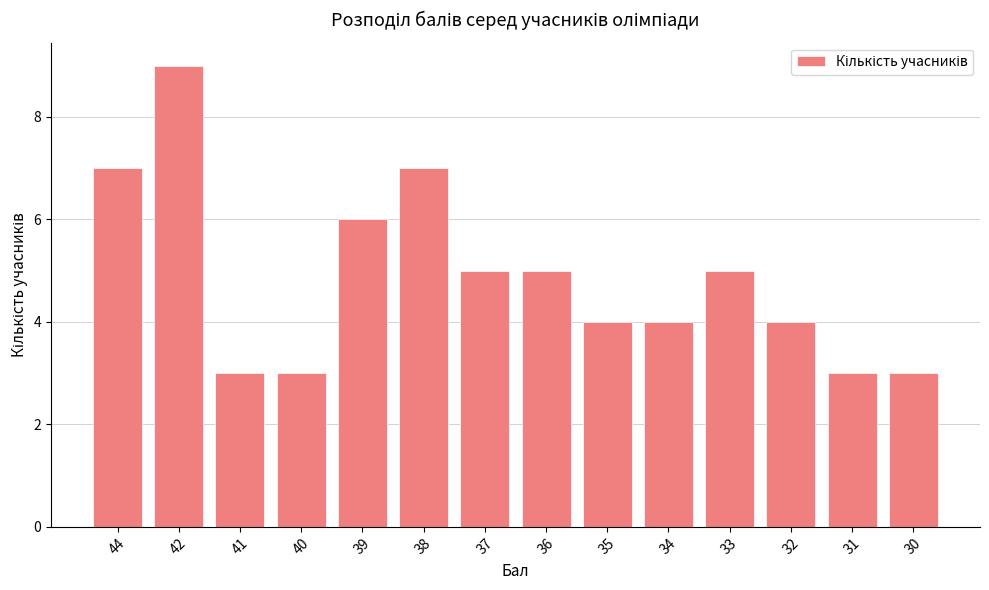

Count the values in the range 3 to 6.

11